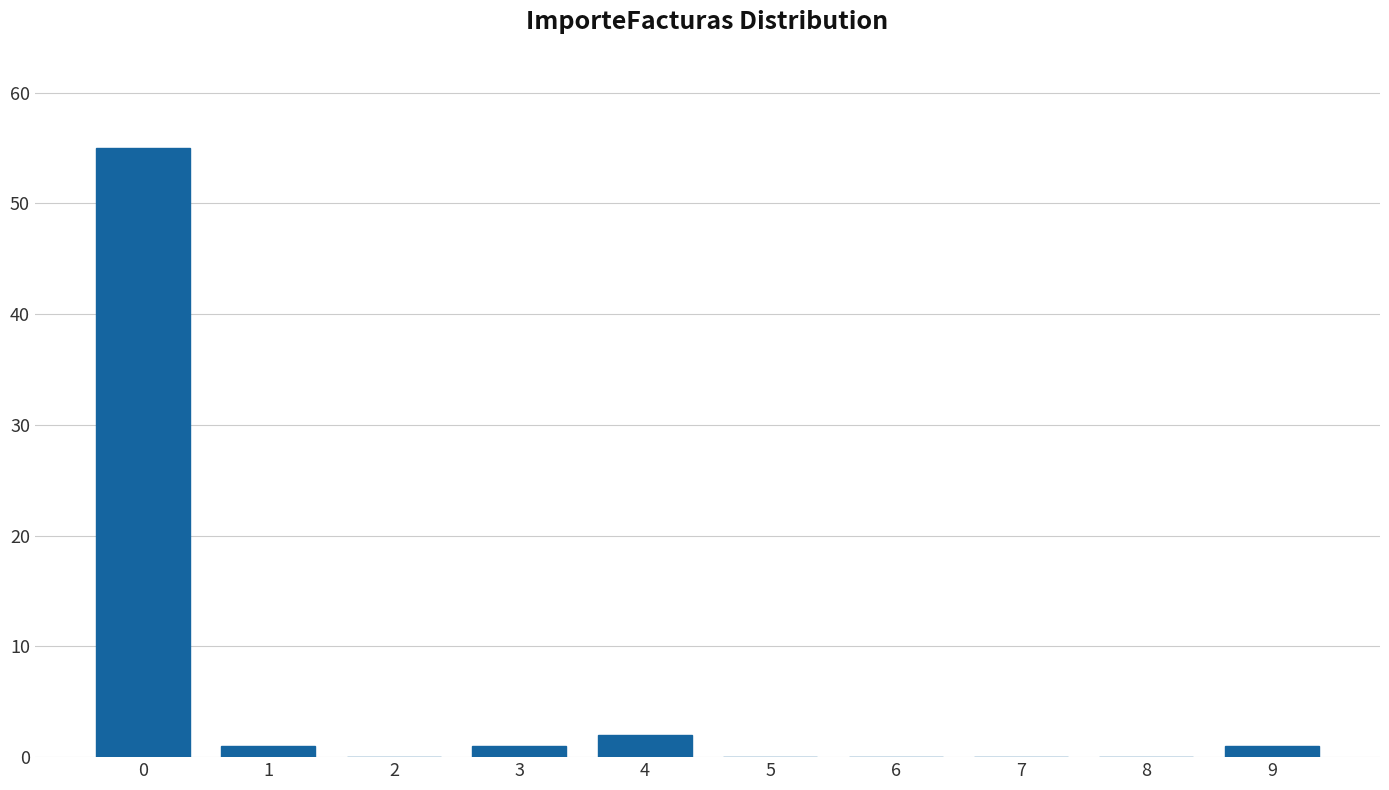

Reading left to right, extract all data points from this chart.

0=55	1=1	2=0	3=1	4=2	5=0	6=0	7=0	8=0	9=1